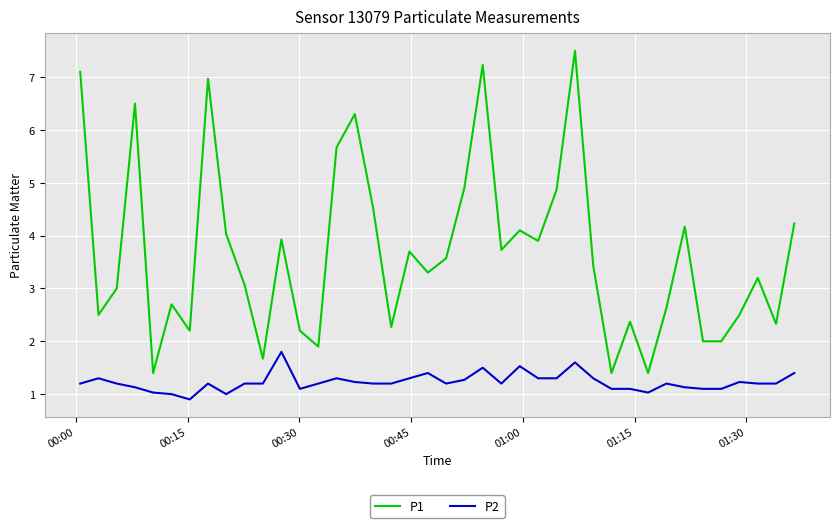

In P1, how many points are higher than both neighbors (excluding endpoints)?

12